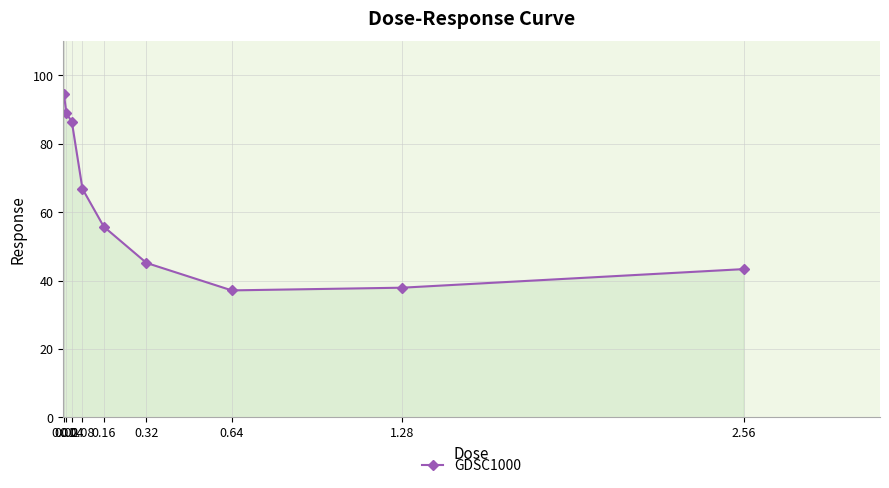

What is the label of the 5th point from the left?

0.16